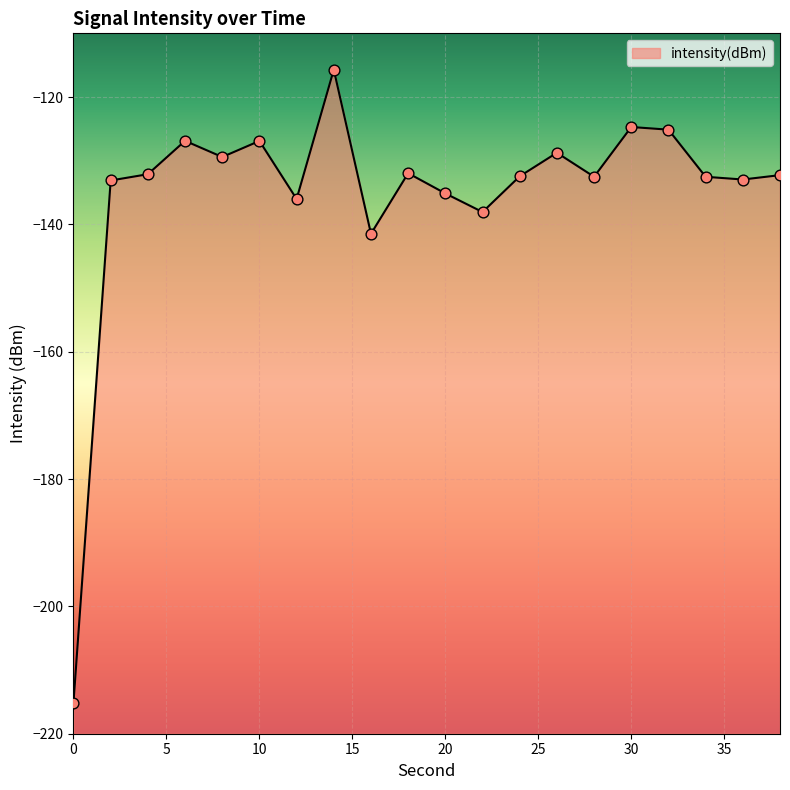

What is the change in value from 2 to 36?

+0.2